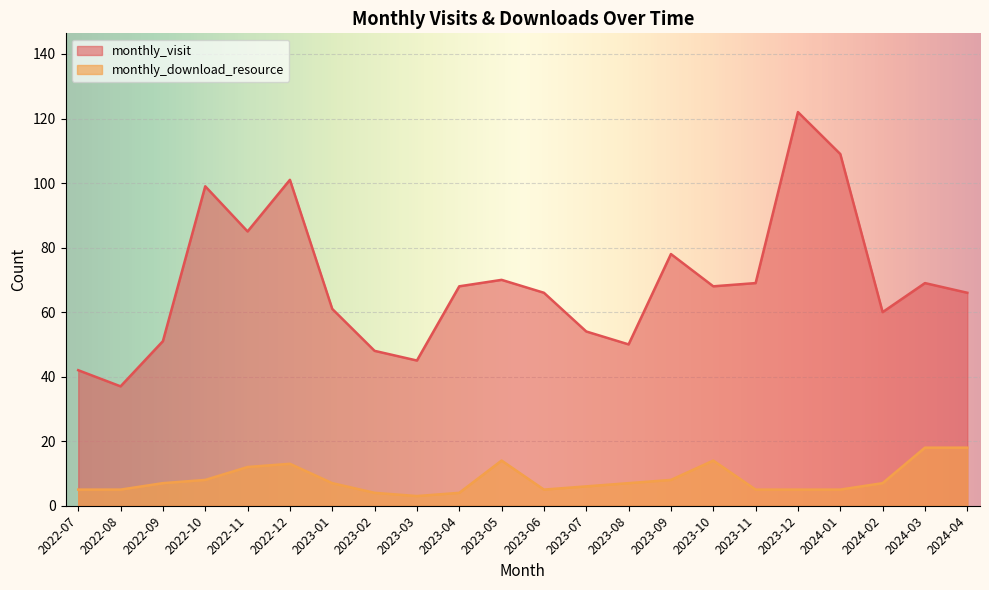

What is the label of the 18th point from the right?

2022-11